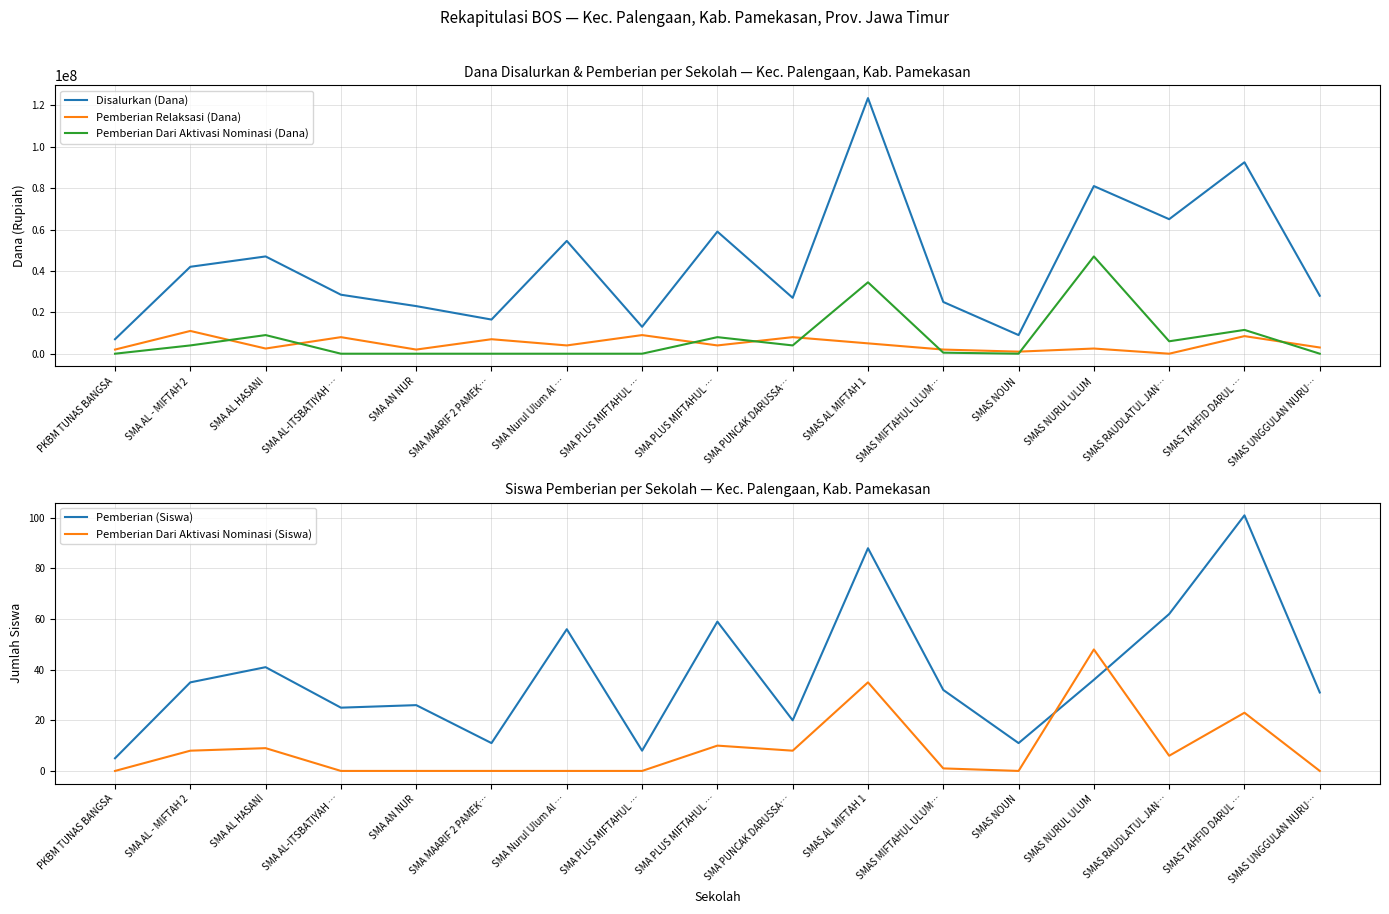

How many values in the Pemberian Dari Aktivasi Nominasi (Dana) series are below 500000?

8